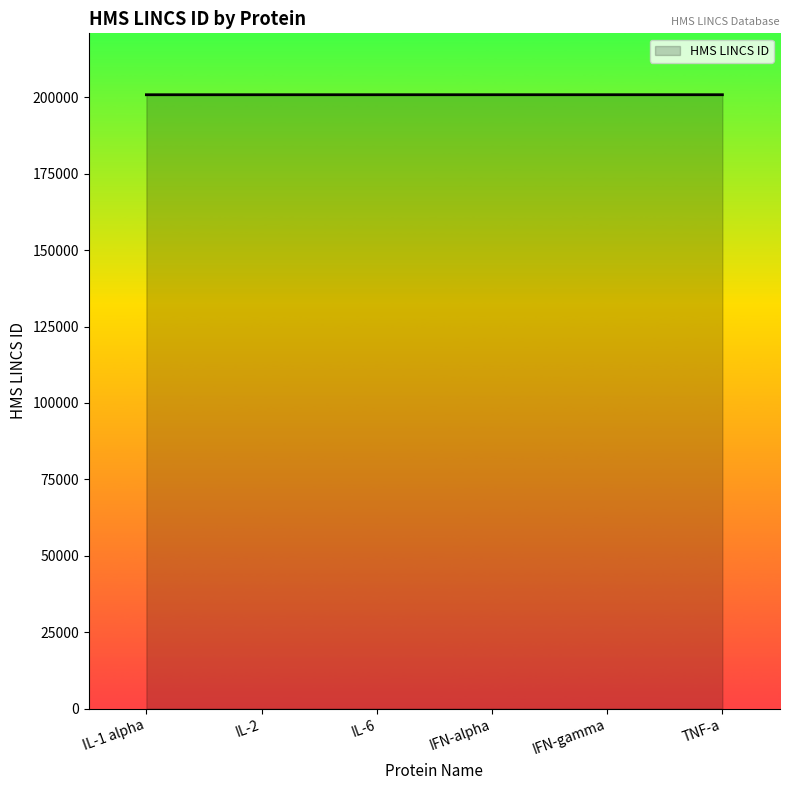

What value does the data have at IFN-alpha?

200868